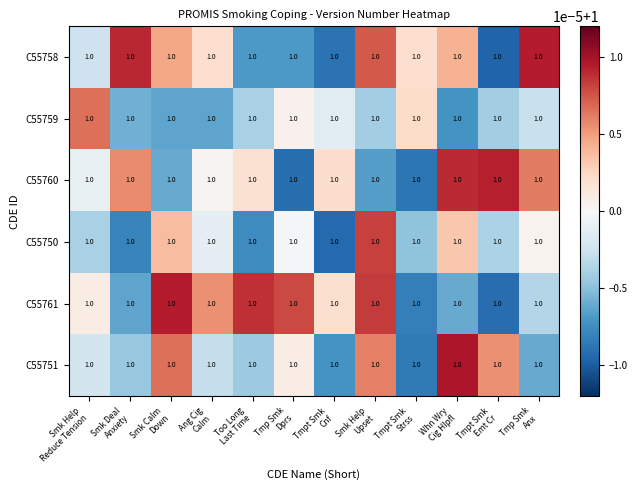

Is it true that C55759 equals 1.4 at Smk Help Upset?

False